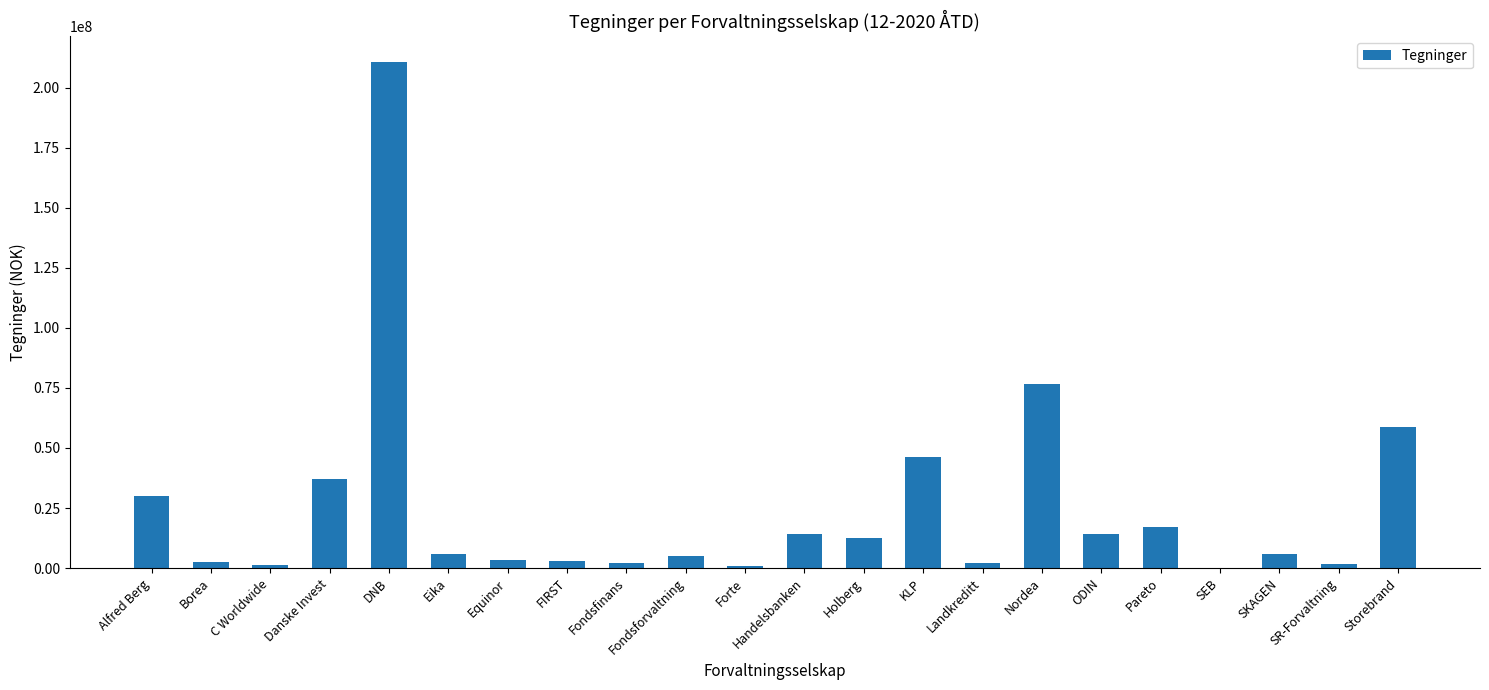

Are the bars horizontal?

No